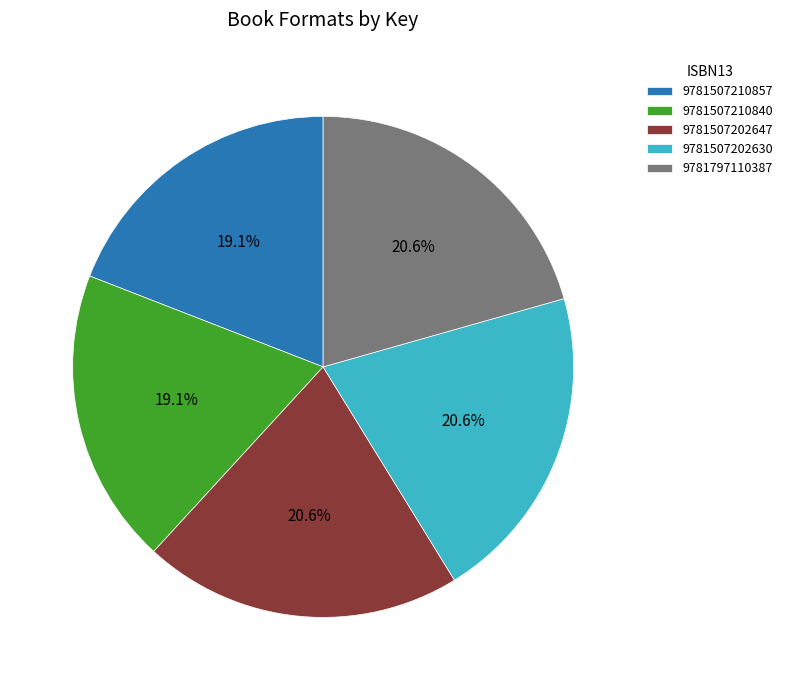

To the nearest percent, what percentage of the pie is 9781507210857?

19%